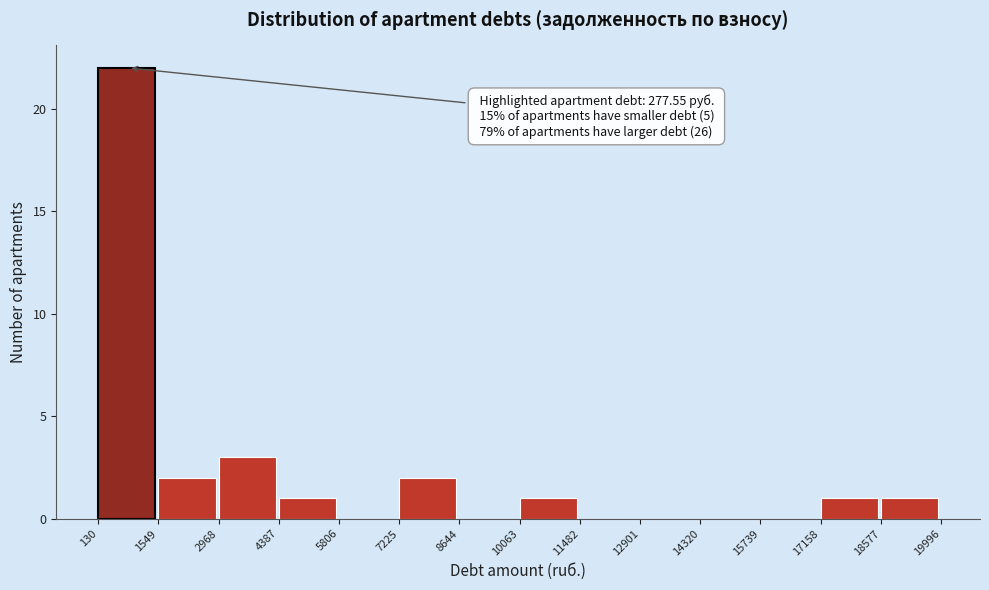

Which range on the x-axis has the tallest bar?

130 to 1549